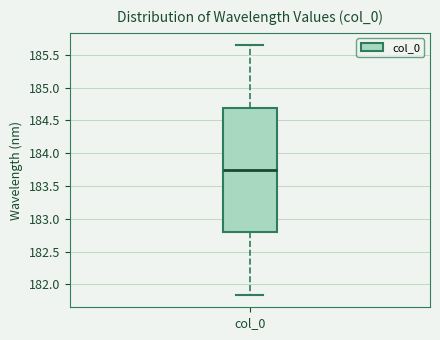

Transcribe this box plot: give where the median line is, the range the box spans, and where the two whiskers end, as read against the y-axis. The values are not printed on the chart, so give them approximately, as read against the axis.

median 183.75, box 182.80 to 184.70, whiskers 181.85 to 185.65